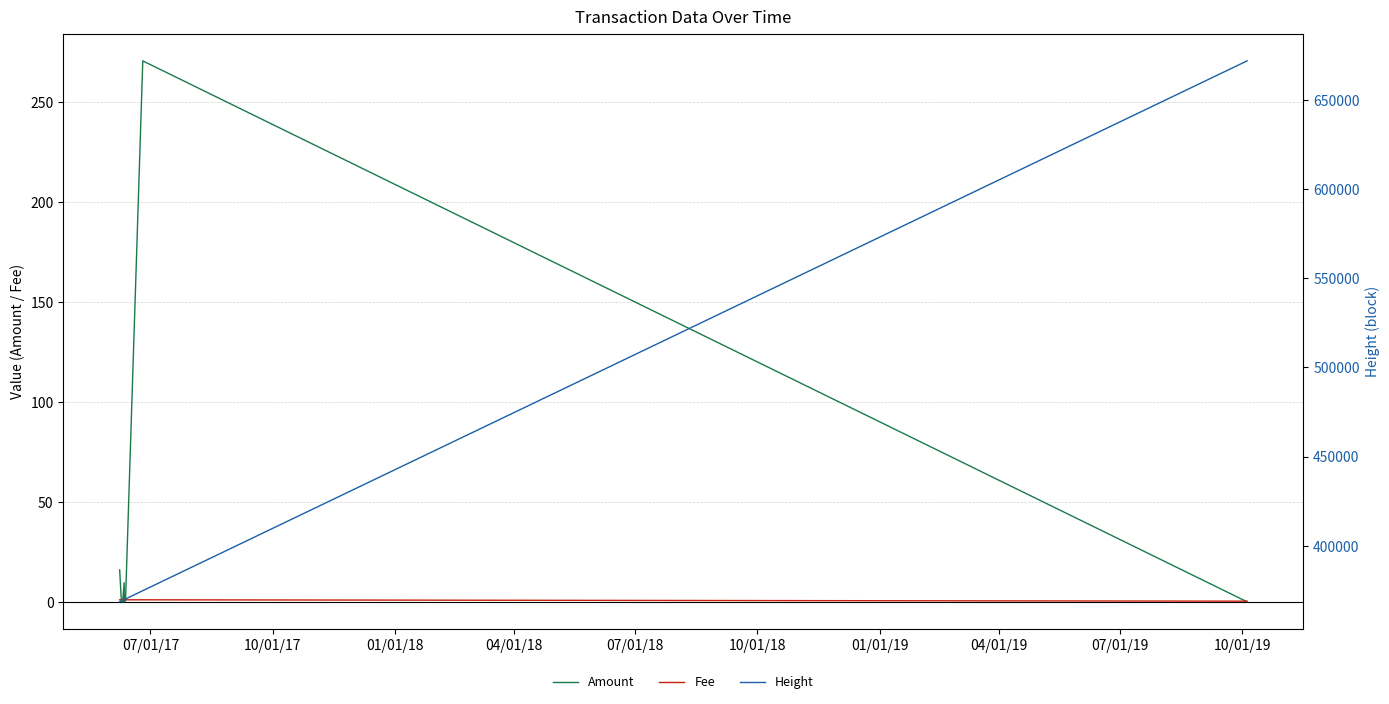

Reading right to left, what are all the values shown in this chart?

Amount: 0.0	270.6	0.5	0.0	9.6	0.8	0.0	0.0	0.0	0.0	0.0	0.0	16.0
Fee: 0.3	1.0	1.0	1.0	1.0	1.0	1.0	1.0	1.0	1.0	1.0	1.0	1.0
Height: 671802.0	374803.0	370155.0	369833.0	369792.0	369418.0	369417.0	369195.0	369108.0	369101.0	369088.0	369044.0	368567.0